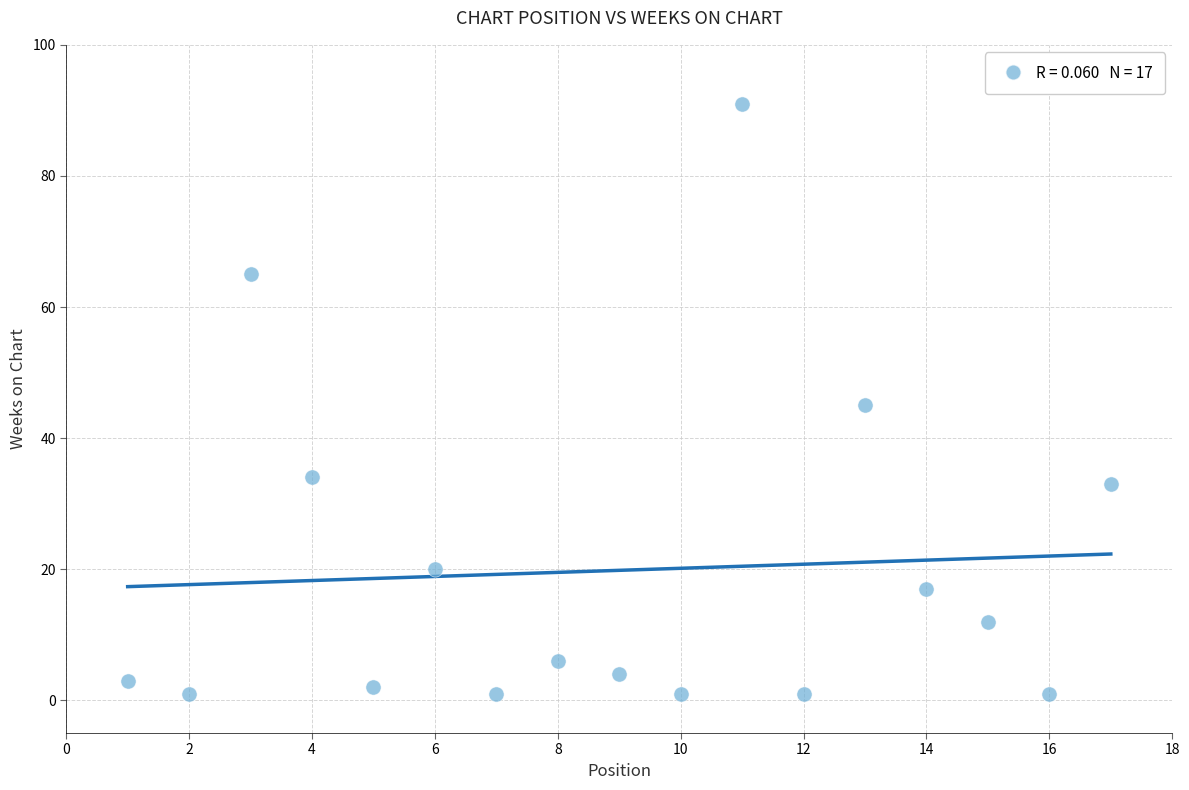

What is the range of Y values (max minus min)?

90